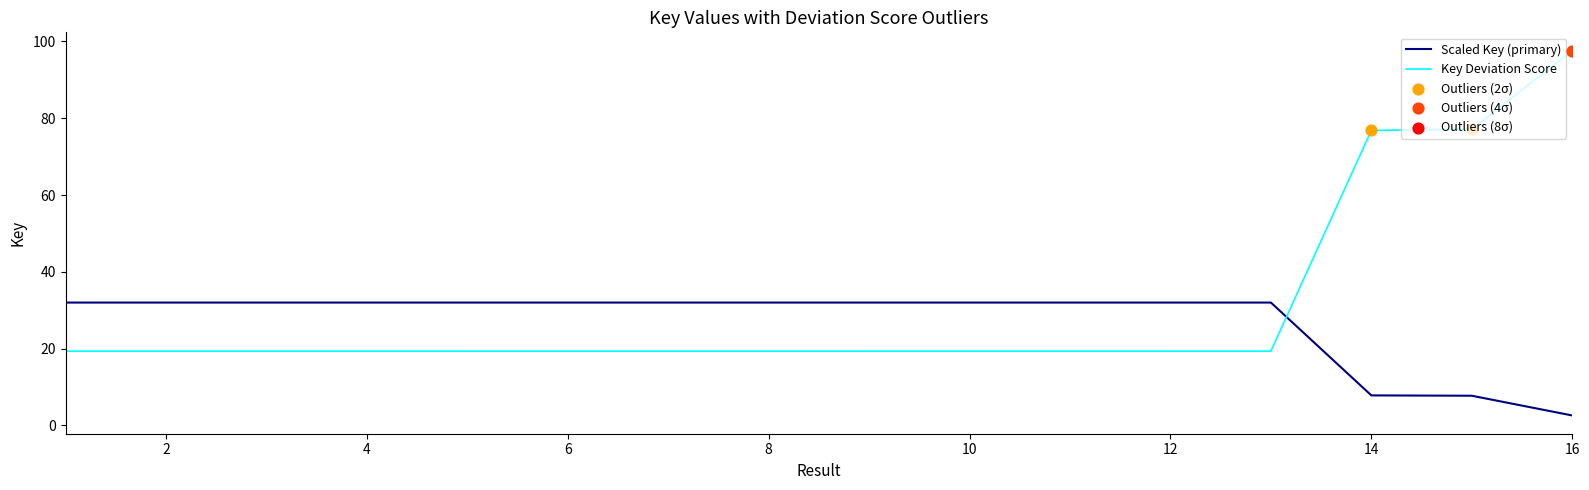

Which series has the largest range (max minus min)?

Key Deviation Score